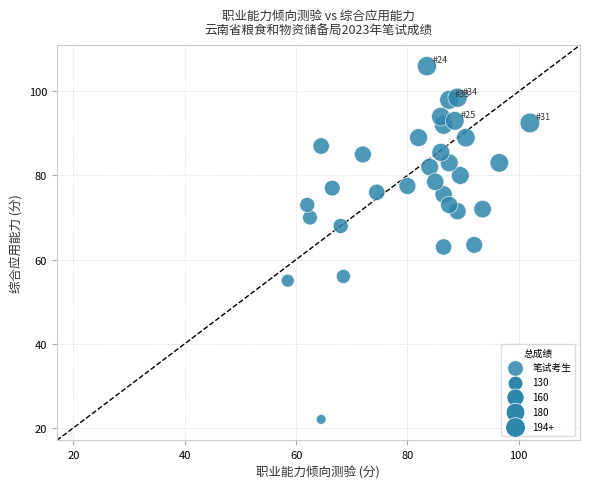

What is the range of X values (max minus min)?

43.5